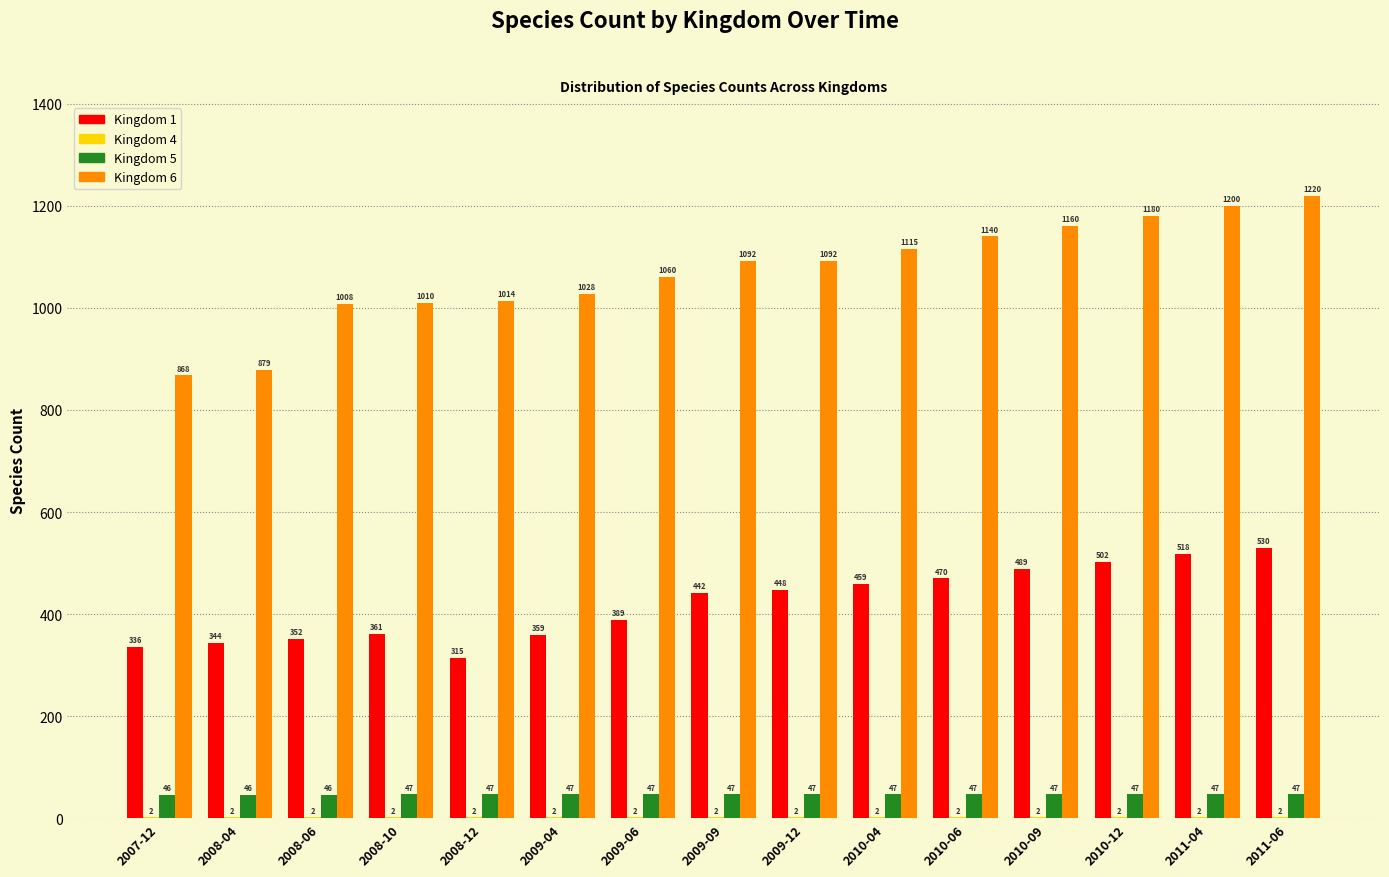

What is the sum of all Kingdom 5 values?

702